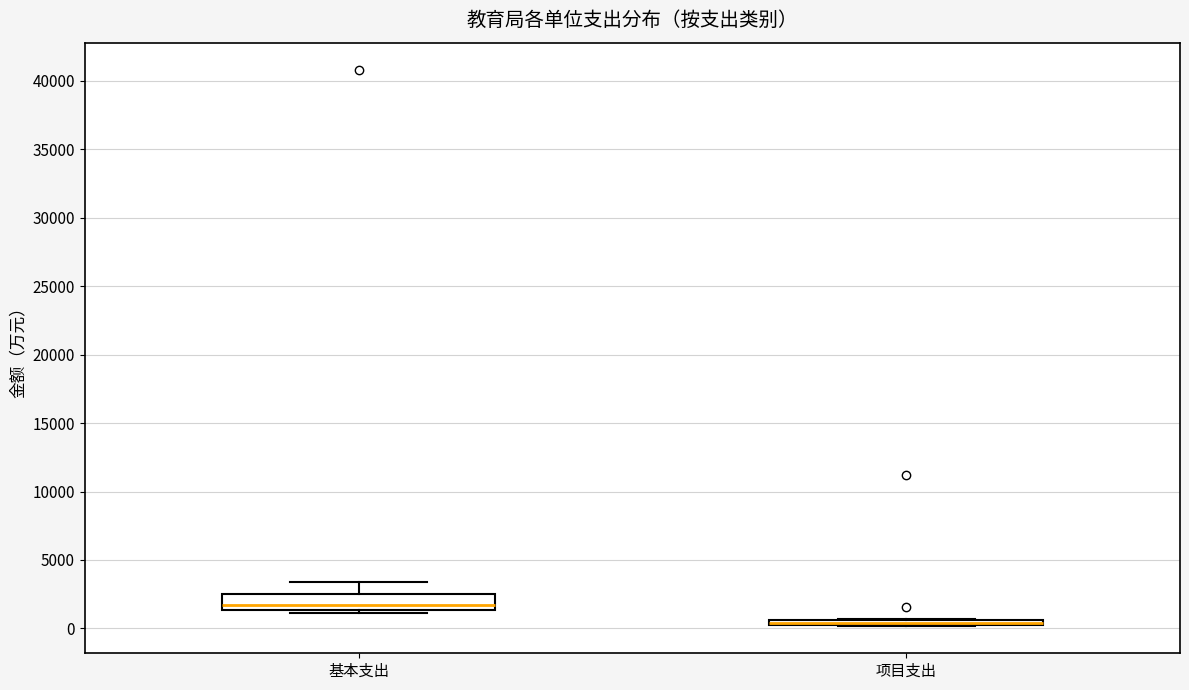

Which box is the tallest, from its lower edge to its upper edge?

基本支出